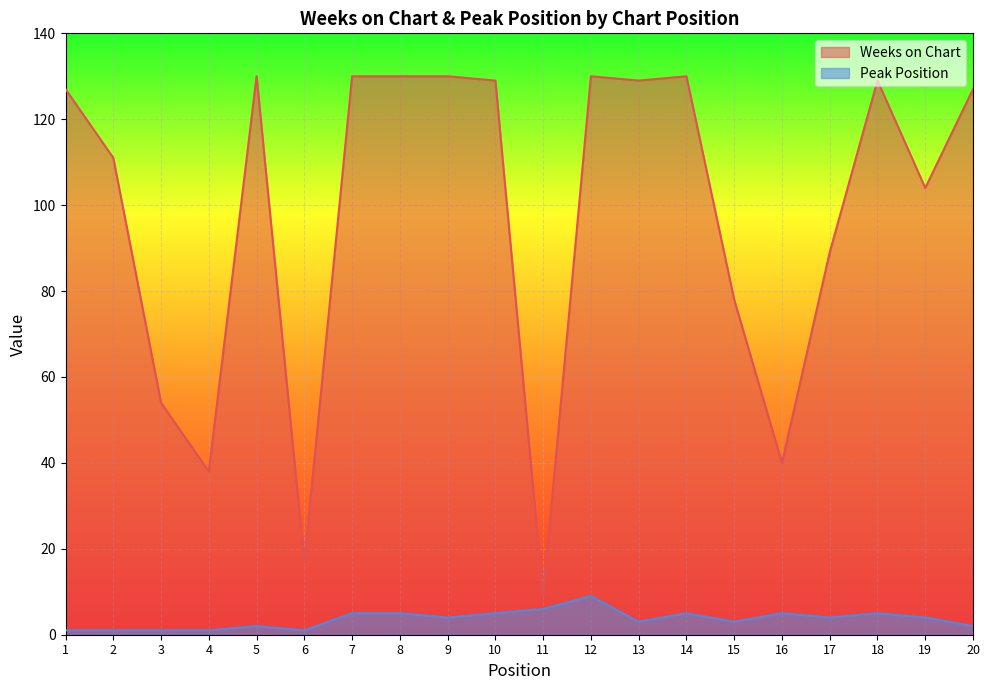

List the labels in order of Weeks on Chart value, smallest first.

11, 6, 4, 16, 3, 15, 17, 19, 2, 1, 20, 10, 13, 18, 5, 7, 8, 9, 12, 14